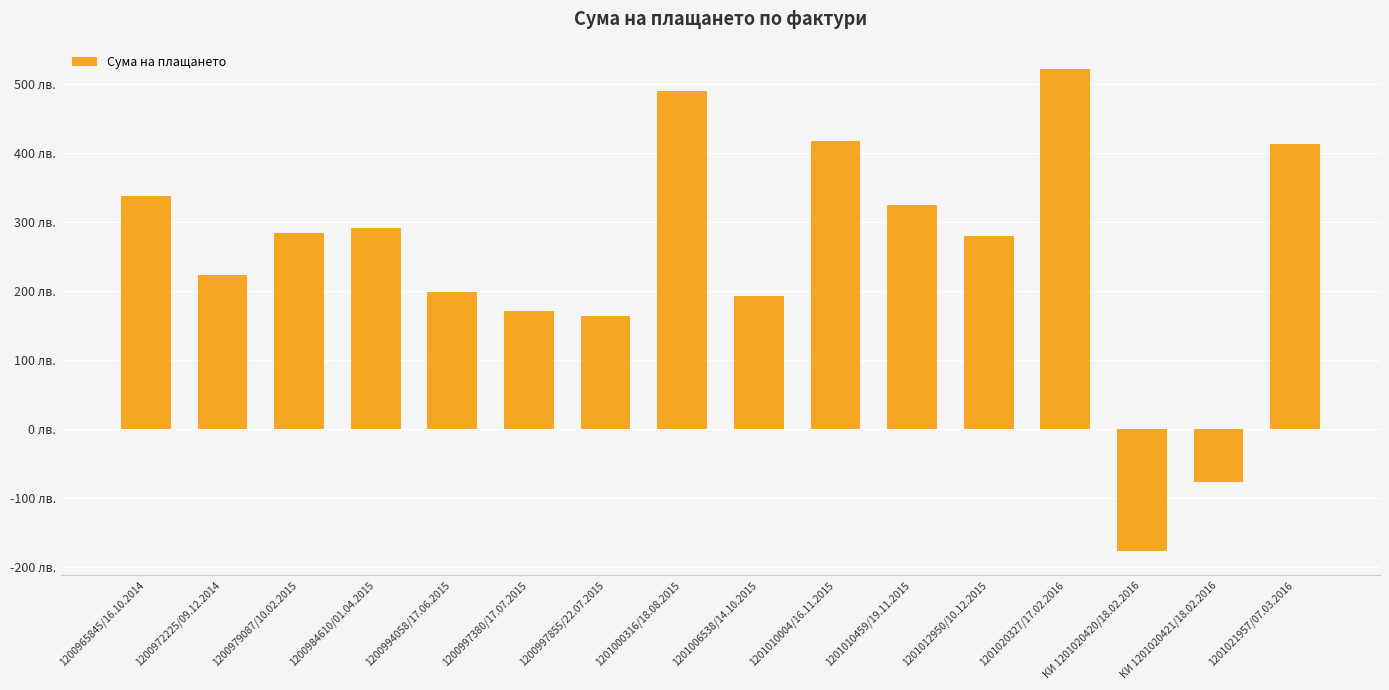

Rank the categories by value from lowest to highest.

КИ 1201020420/18.02.2016, КИ 1201020421/18.02.2016, 1200997855/22.07.2015, 1200997380/17.07.2015, 1201006538/14.10.2015, 1200994058/17.06.2015, 1200972225/09.12.2014, 1201012950/10.12.2015, 1200979087/10.02.2015, 1200984610/01.04.2015, 1201010459/19.11.2015, 1200965845/16.10.2014, 1201021957/07.03.2016, 1201010004/16.11.2015, 1201000316/18.08.2015, 1201020327/17.02.2016